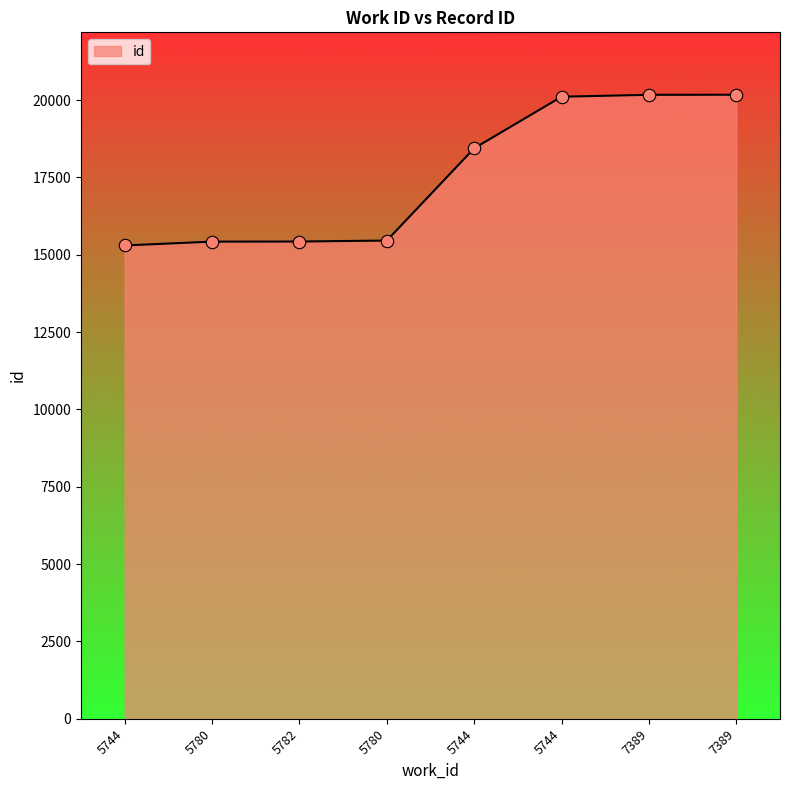

Between 5782 and 5744, which is larger?

5782